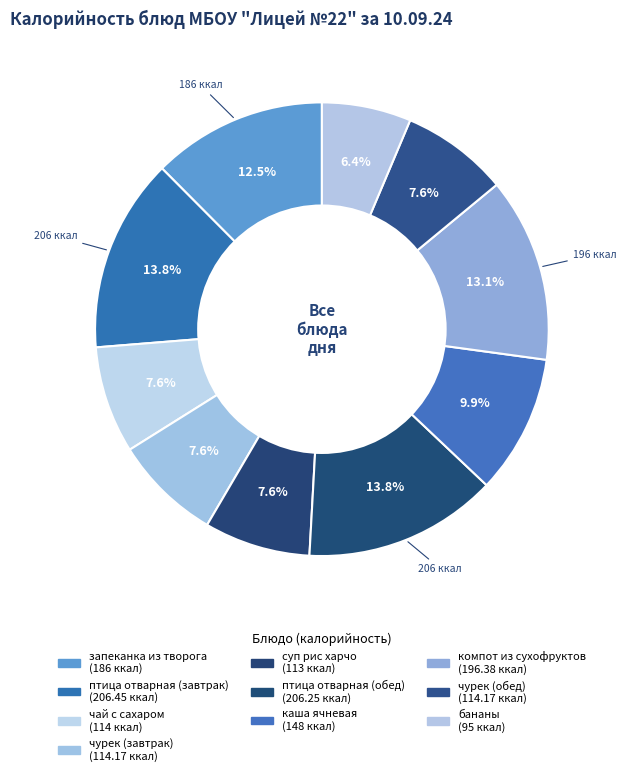

How many segments does this pie chart have?

10